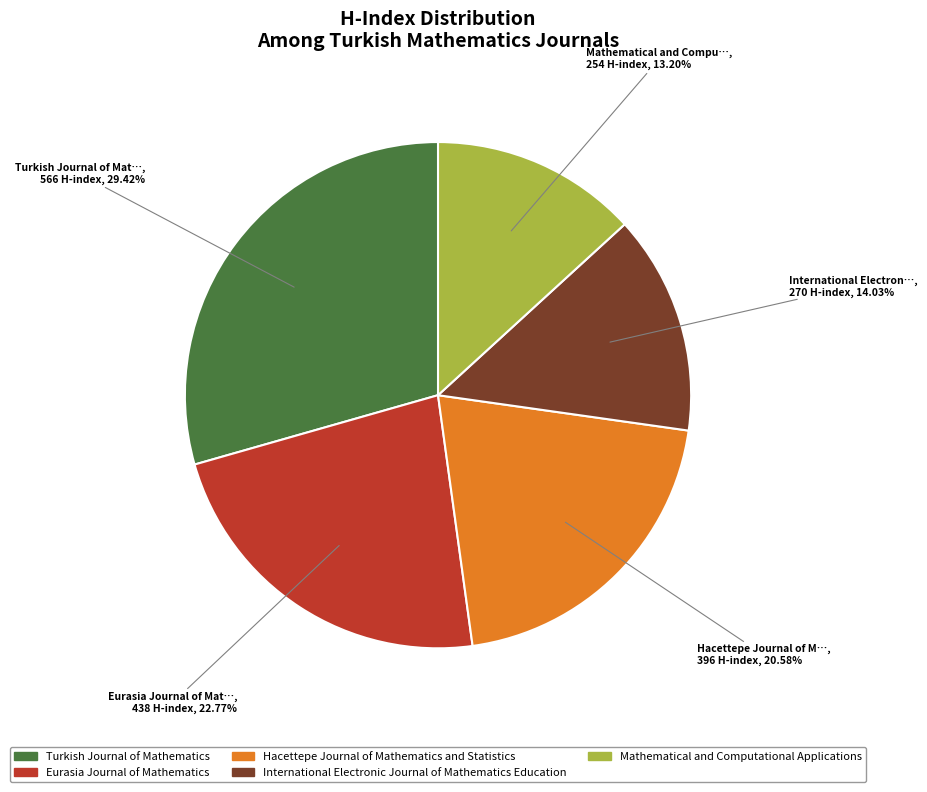

Does any single category account for the majority?

No